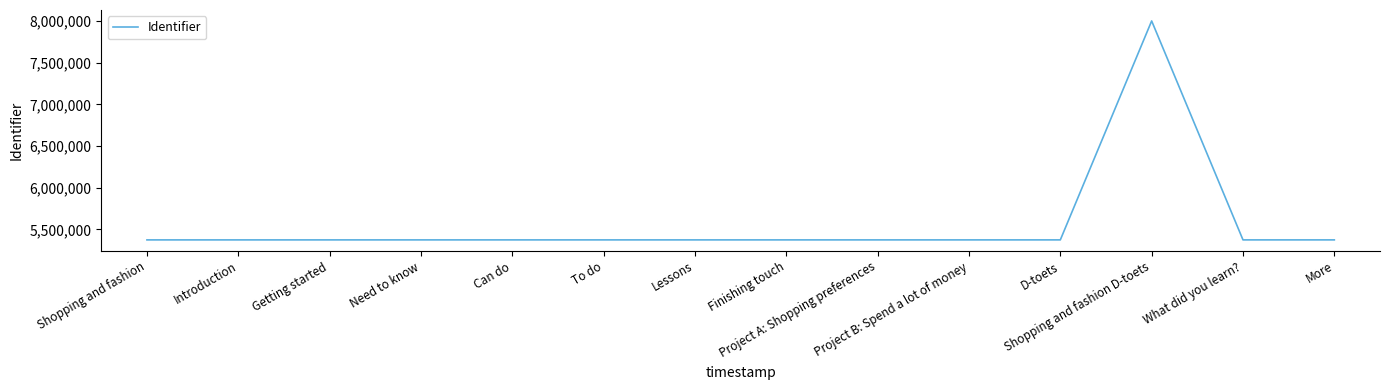

What is the average value?

5561913